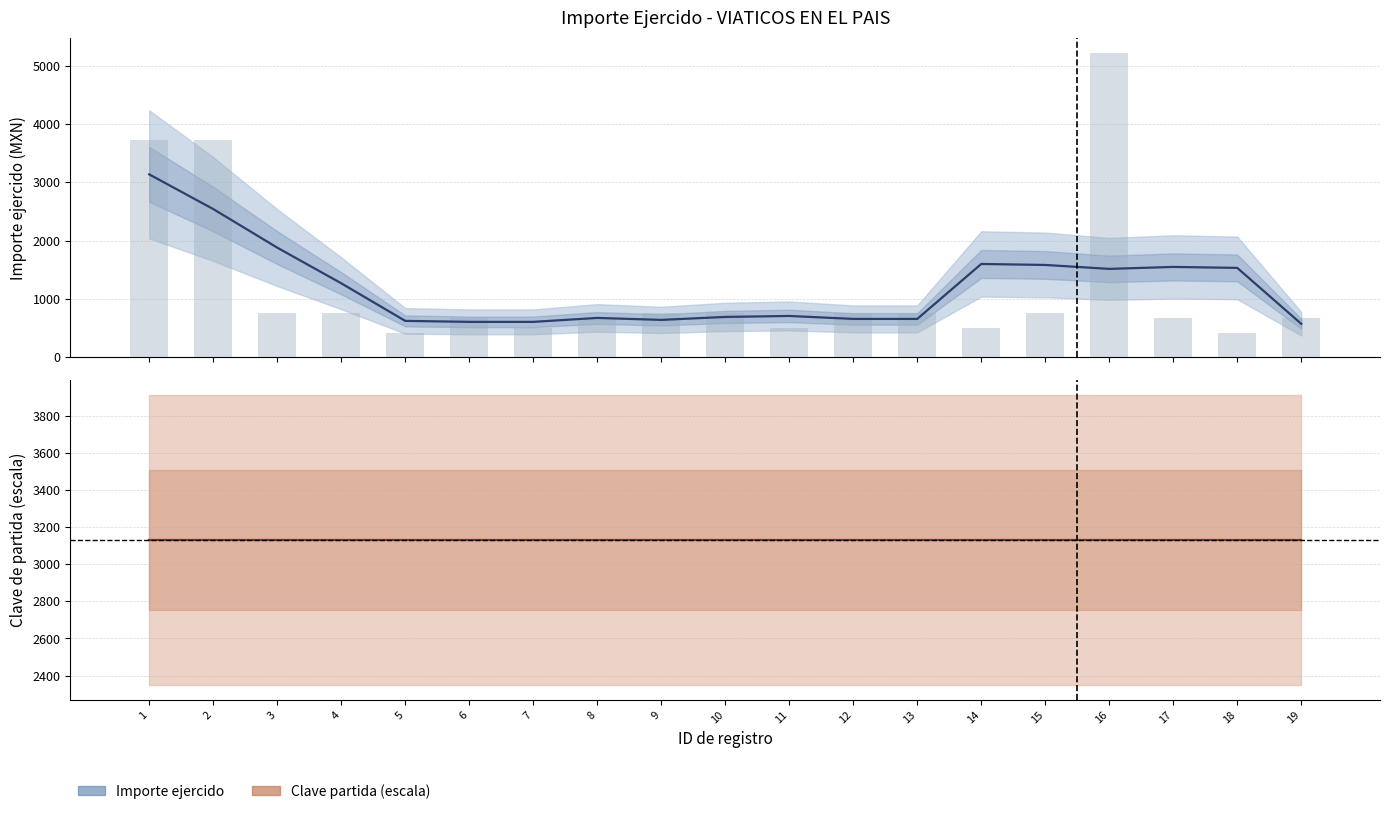

What is the value of the 14th bar from the left?

507.0